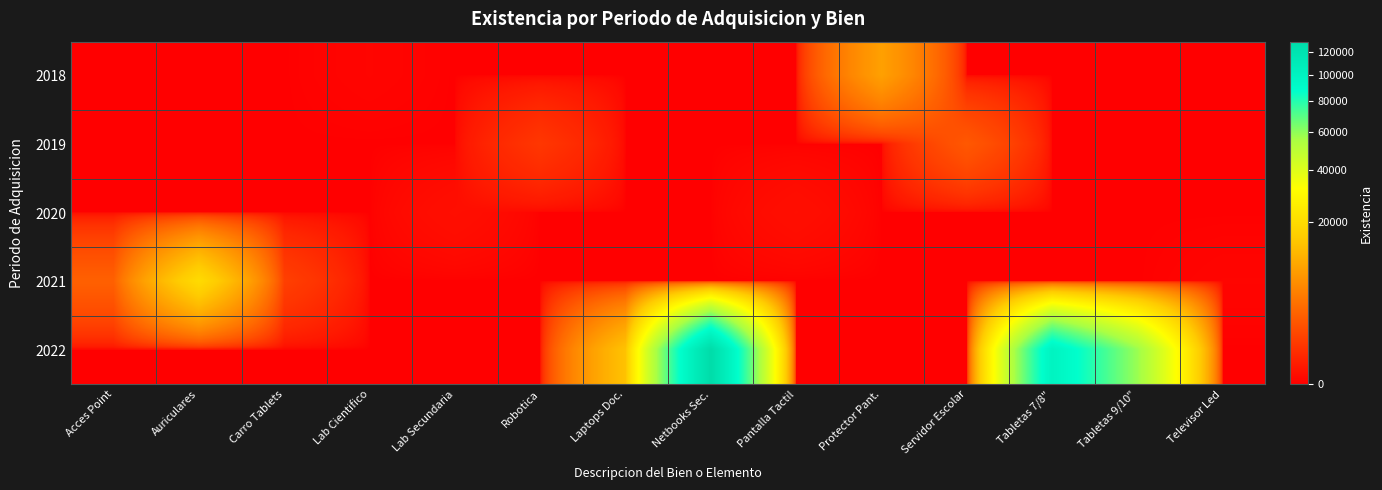

At which category is the sum across all series the highest?

Netbooks Sec.